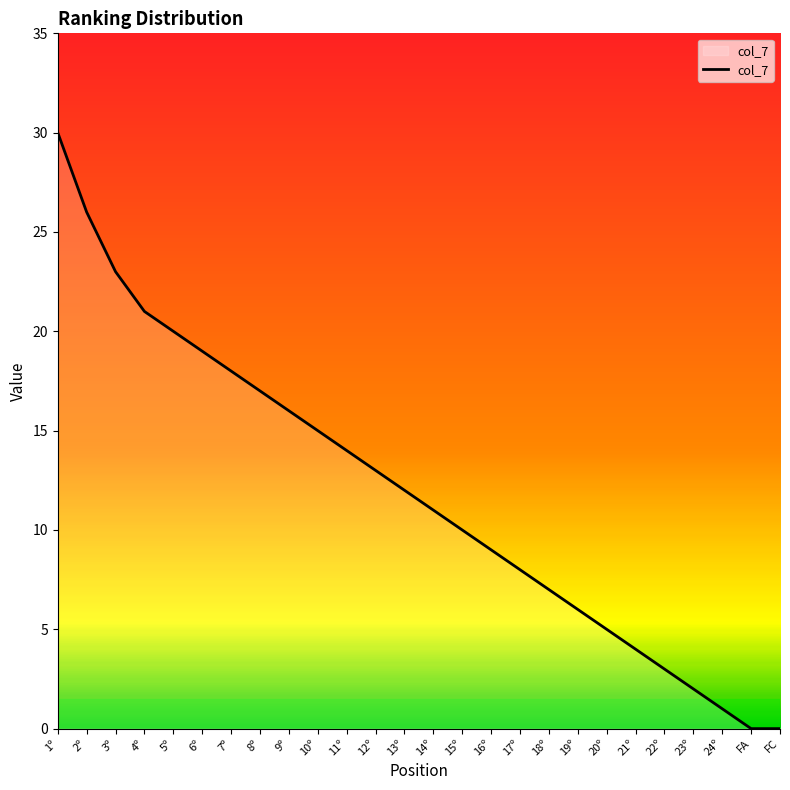

What is the maximum value shown in the chart?

30